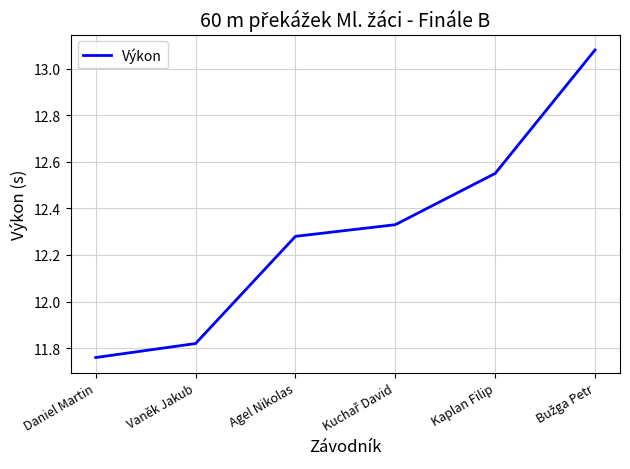

How many lines are shown in the chart?

1